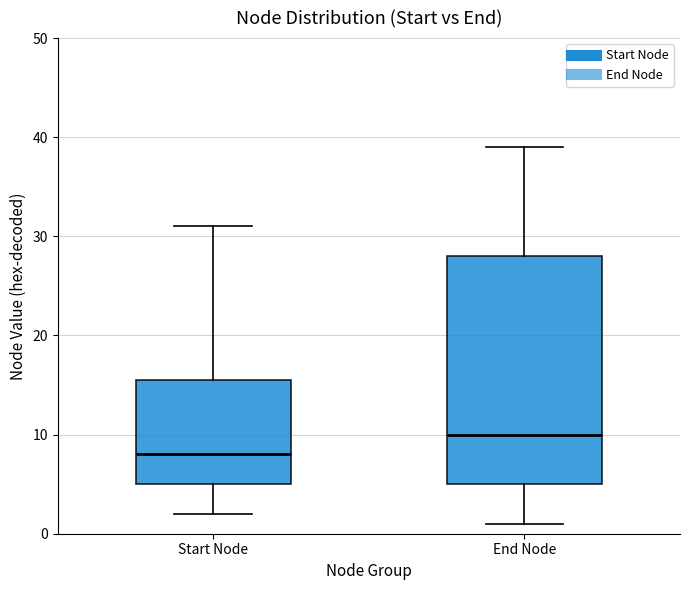

Which box's median line is the highest?

End Node